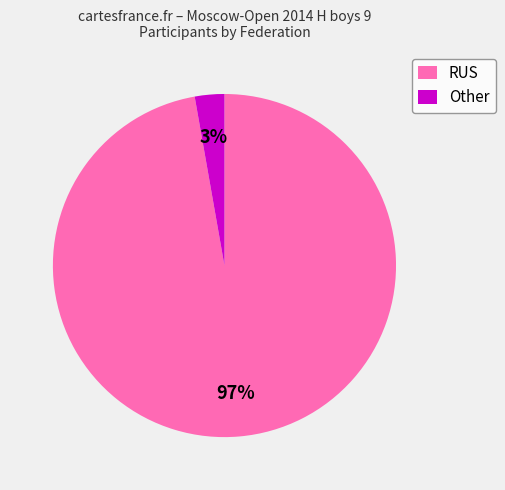

Which slice is the largest?

RUS